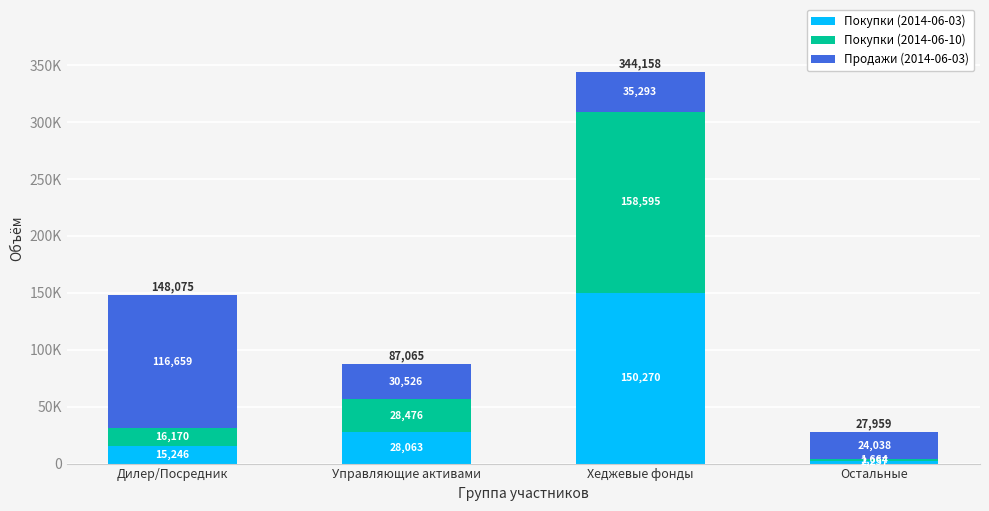

Rank the series at Хеджевые фонды from lowest to highest value.

Продажи (2014-06-03), Покупки (2014-06-03), Покупки (2014-06-10)